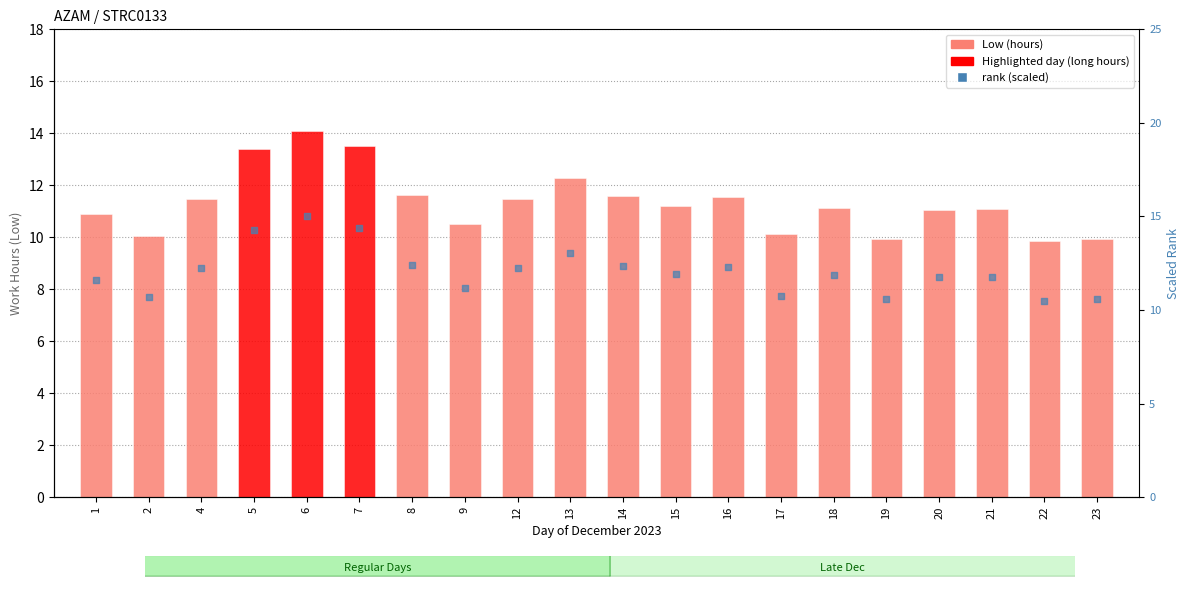

Which series contains the lowest Y value?

Low (hours)